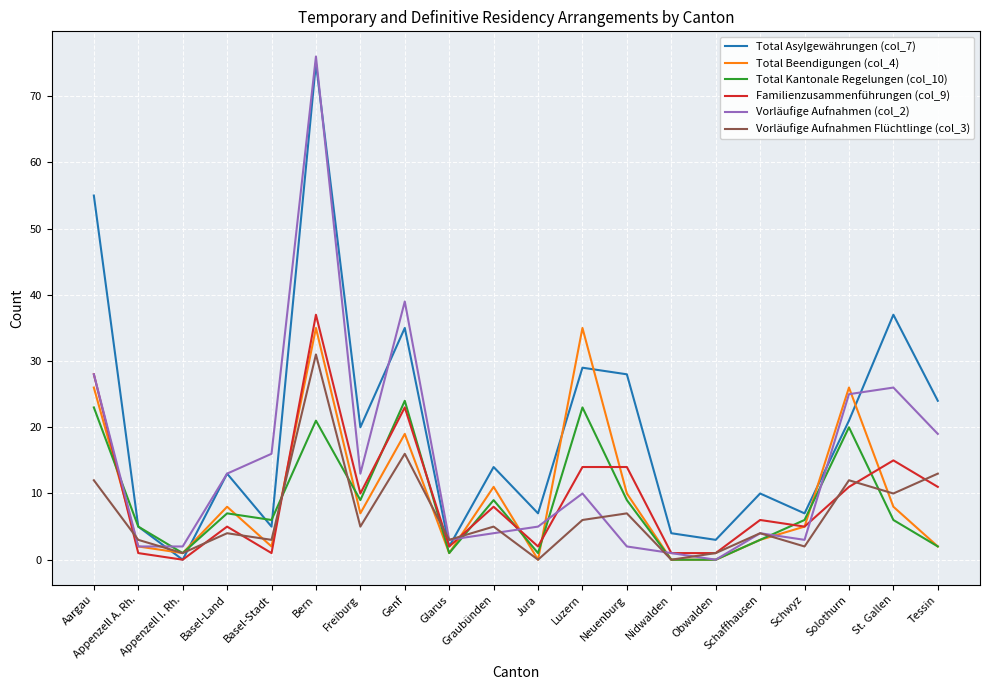

At which category does Vorläufige Aufnahmen Flüchtlinge (col_3) reach its first local valley?

Appenzell I. Rh.